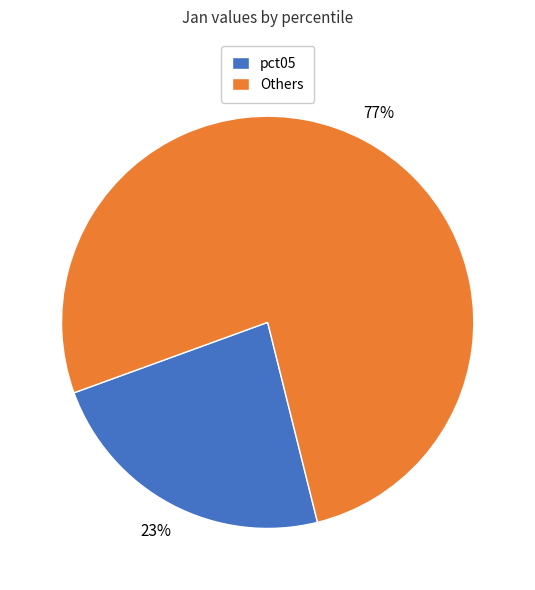

Is there a majority slice in this chart?

Yes